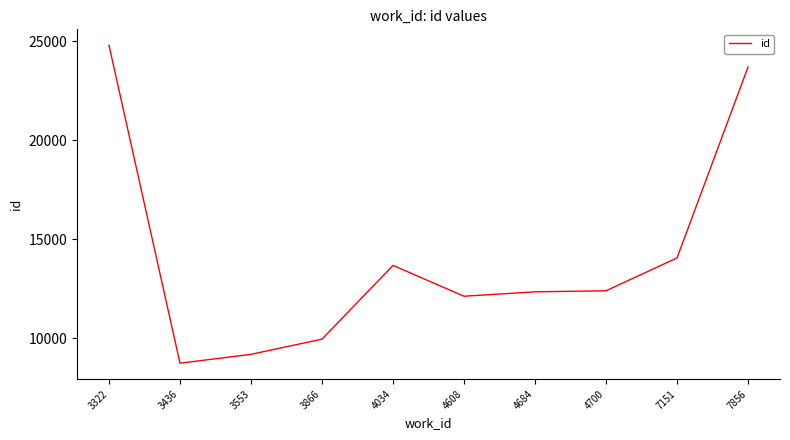

What is the difference between the values at 4034 and 3866?

3723